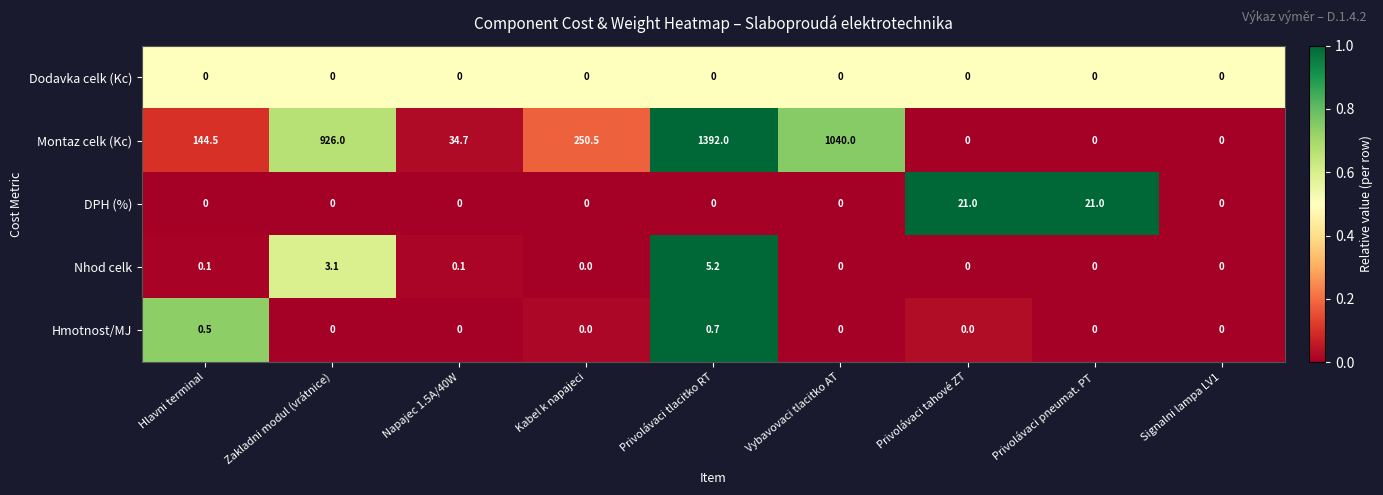

What is the maximum value for Montaz celk (Kc)?

1392.0